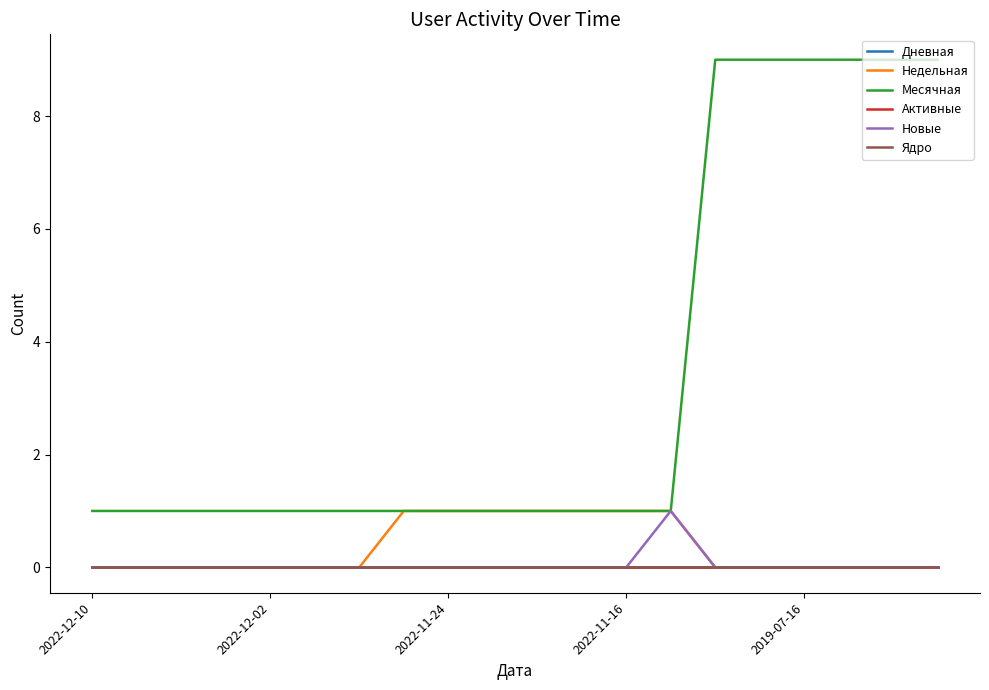

Does the chart have visible grid lines?

No